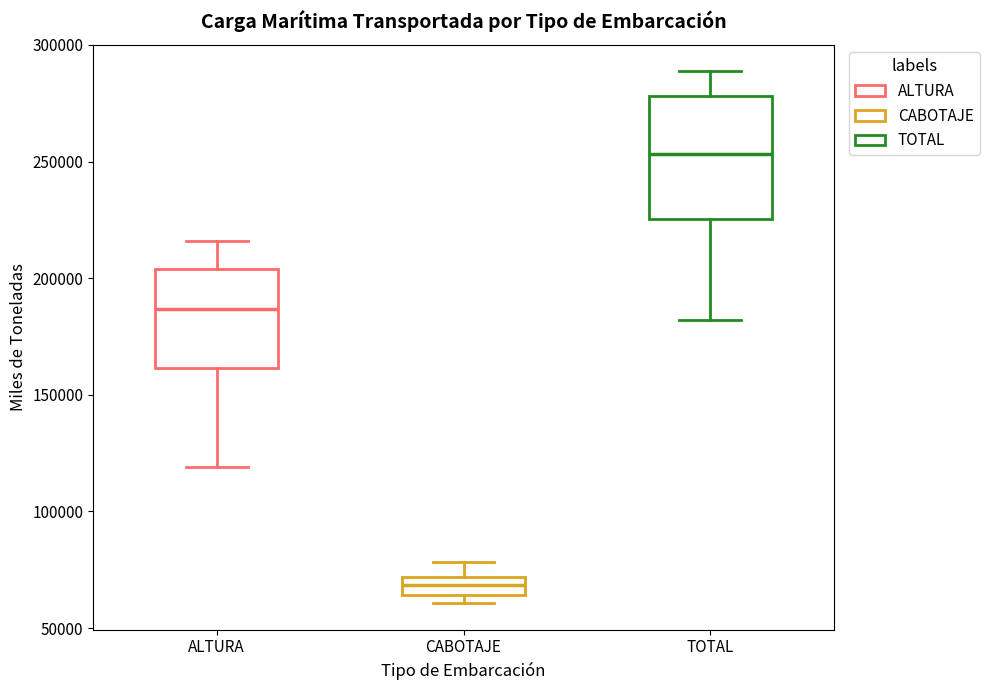

Reading left to right, transcribe this box plot: for each box, give where its median line is, the range the box spans, and where its two whiskers end, as read against the y-axis. The values are not printed on the chart, so give them approximately, as read against the axis.

ALTURA: median 185000, box 160000 to 205000, whiskers 120000 to 215000
CABOTAJE: median 70000 (inside the box), box 65000 to 70000, whiskers 60000 to 80000
TOTAL: median 255000, box 225000 to 280000, whiskers 180000 to 290000